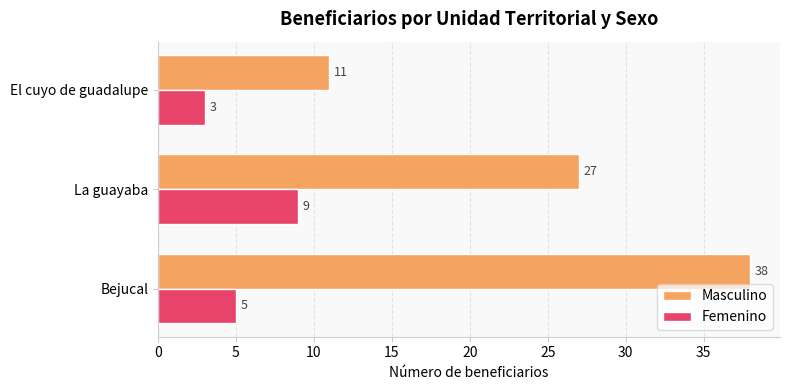

What is the difference between the highest and lowest values at Bejucal?

33